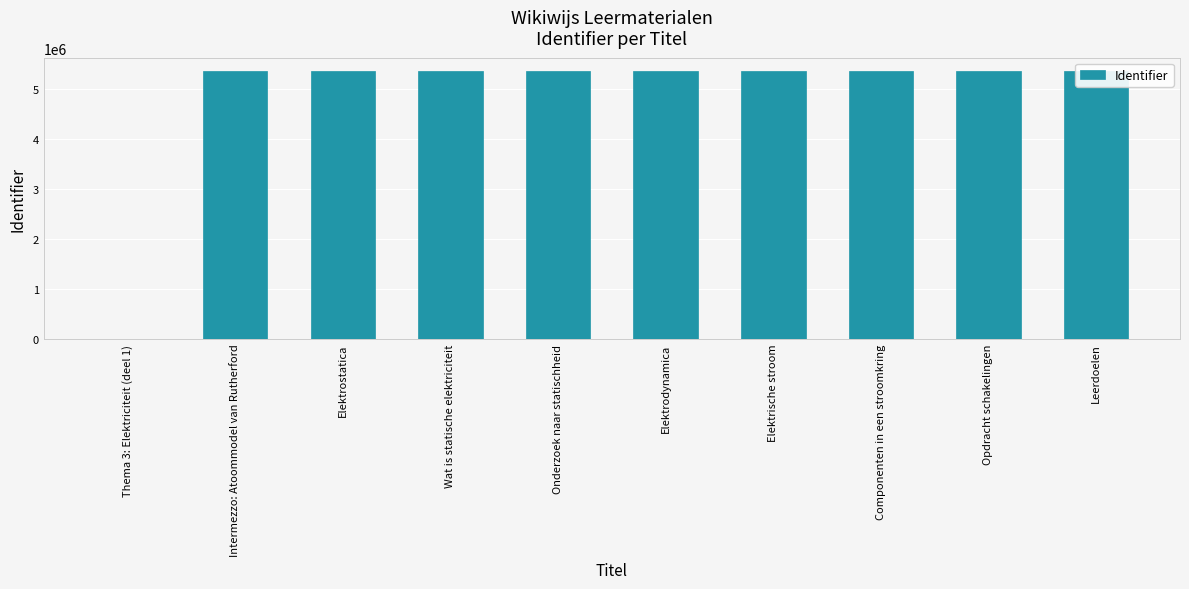

What is the sum of all values?

48224130